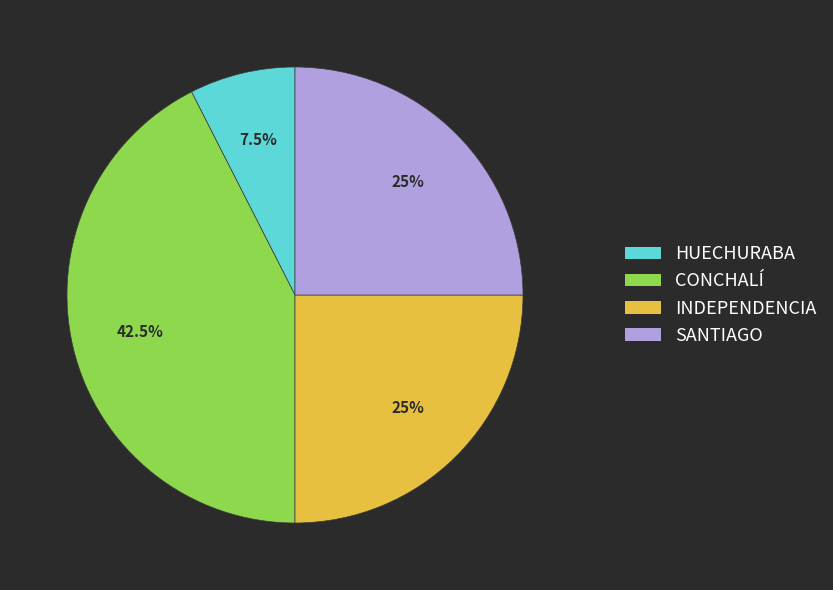

How many segments does this pie chart have?

4